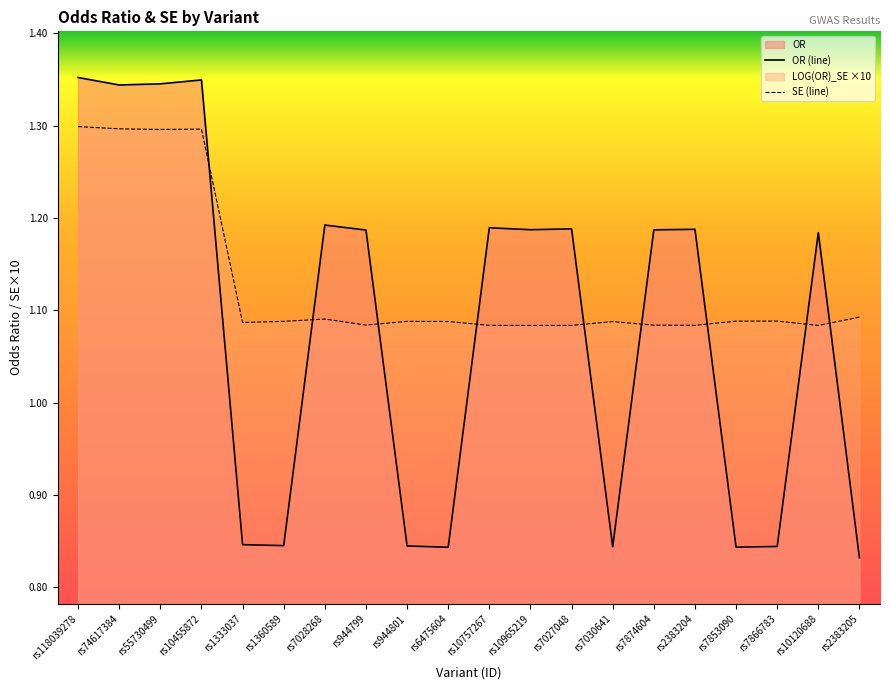

Which series has the largest range (max minus min)?

OR (line)